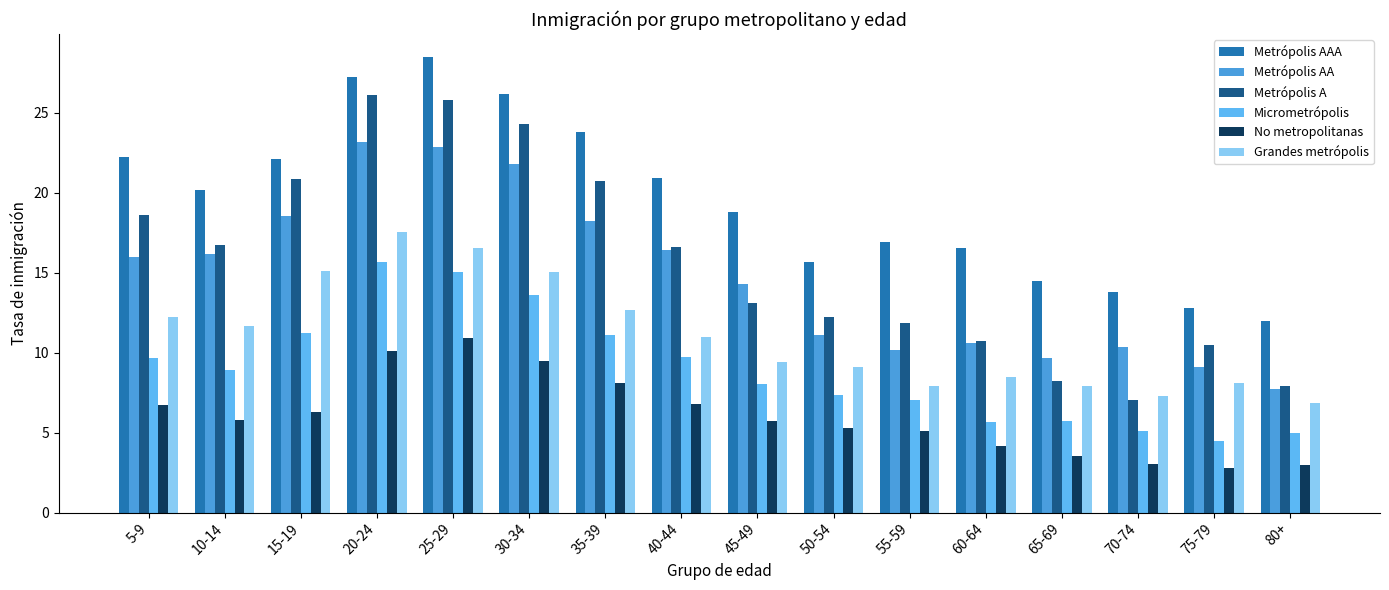

Which category has the lowest value across all series?

75-79